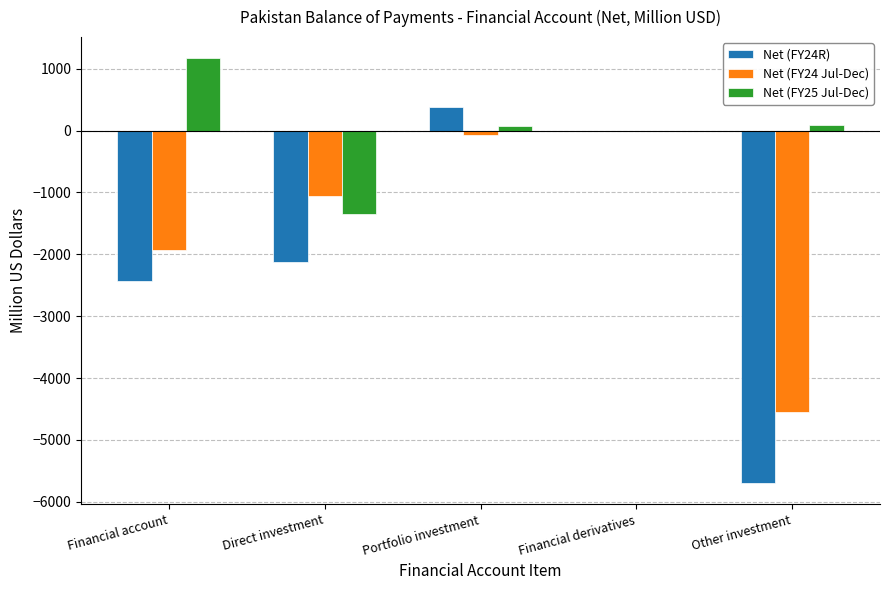

What is the sum of all Net (FY24R) values?

-9874